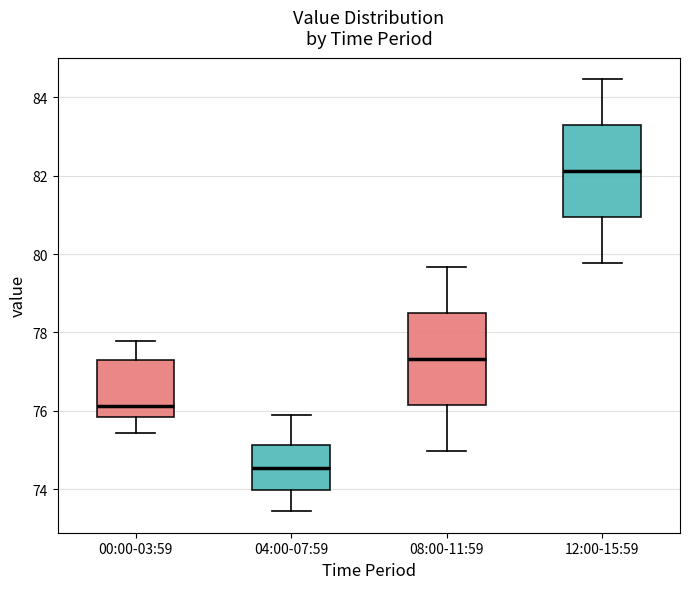

Reading left to right, read every box against the y-axis: the position of its median line, the range the box covers, and the ends of its whiskers. The values are not printed on the chart, so give them approximately, as read against the axis.

00:00-03:59: median 76.2, box 75.8 to 77.4, whiskers 75.4 to 77.8
04:00-07:59: median 74.6, box 74.0 to 75.2, whiskers 73.4 to 76.0
08:00-11:59: median 77.4, box 76.2 to 78.4, whiskers 75.0 to 79.6
12:00-15:59: median 82.2, box 81.0 to 83.2, whiskers 79.8 to 84.4